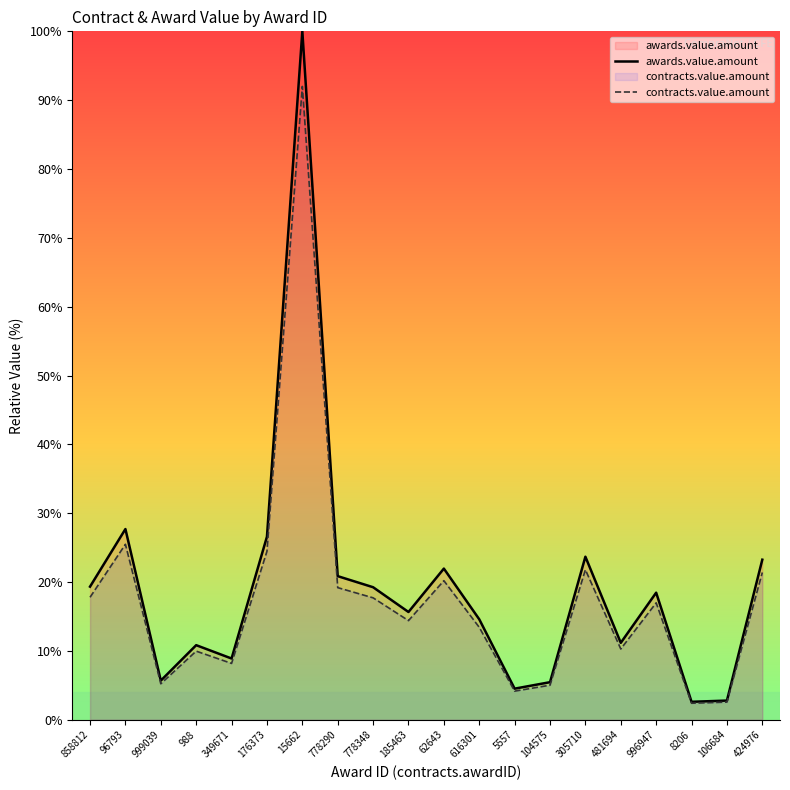

How many data points does each series have?

20